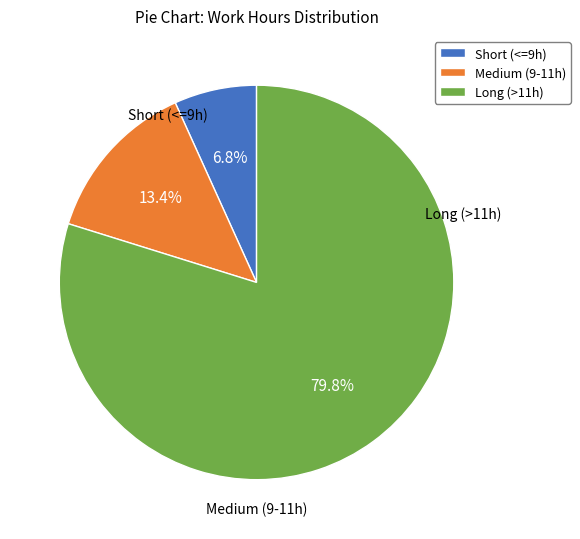

Rank the categories by value from highest to lowest.

Long (>11h), Medium (9-11h), Short (<=9h)